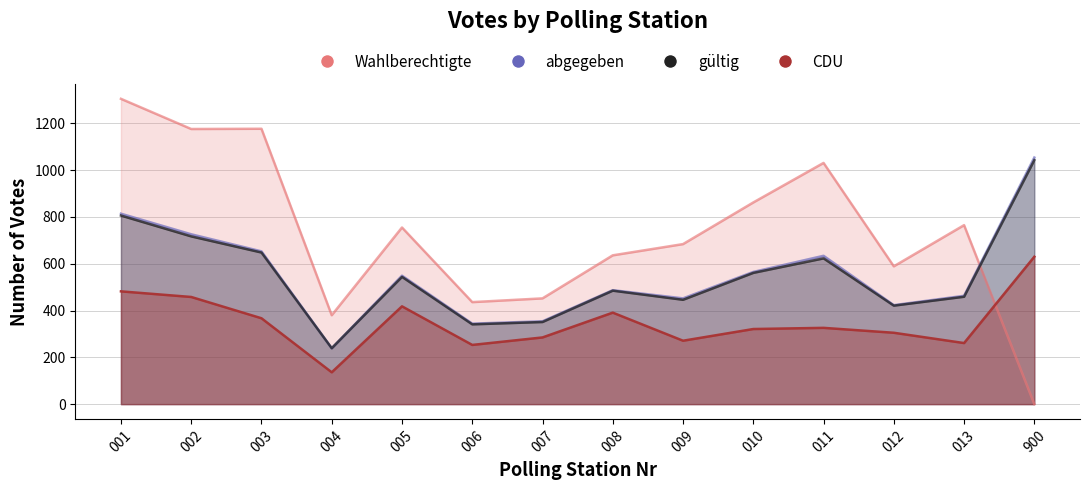

What is the total value across all series at 009?

1853